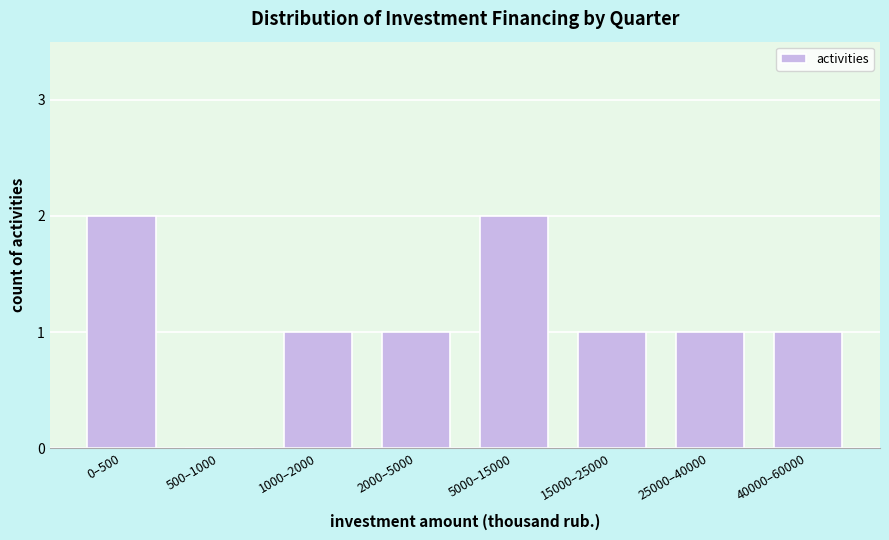

Reading right to left, extract all data points from this chart.

40000–60000=1	25000–40000=1	15000–25000=1	5000–15000=2	2000–5000=1	1000–2000=1	500–1000=0	0–500=2